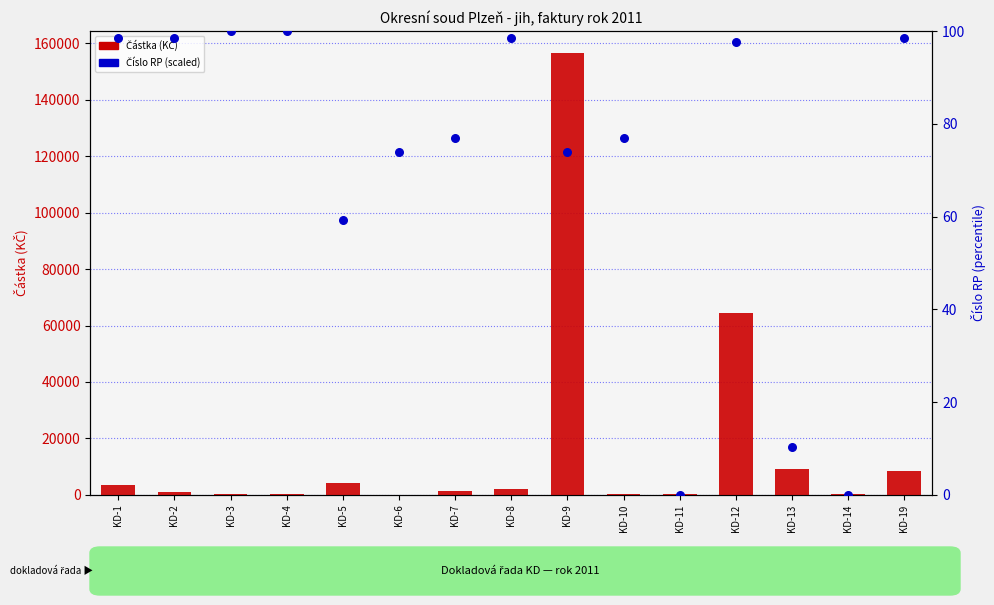

Which series contains the lowest Y value?

Číslo RP (scaled)